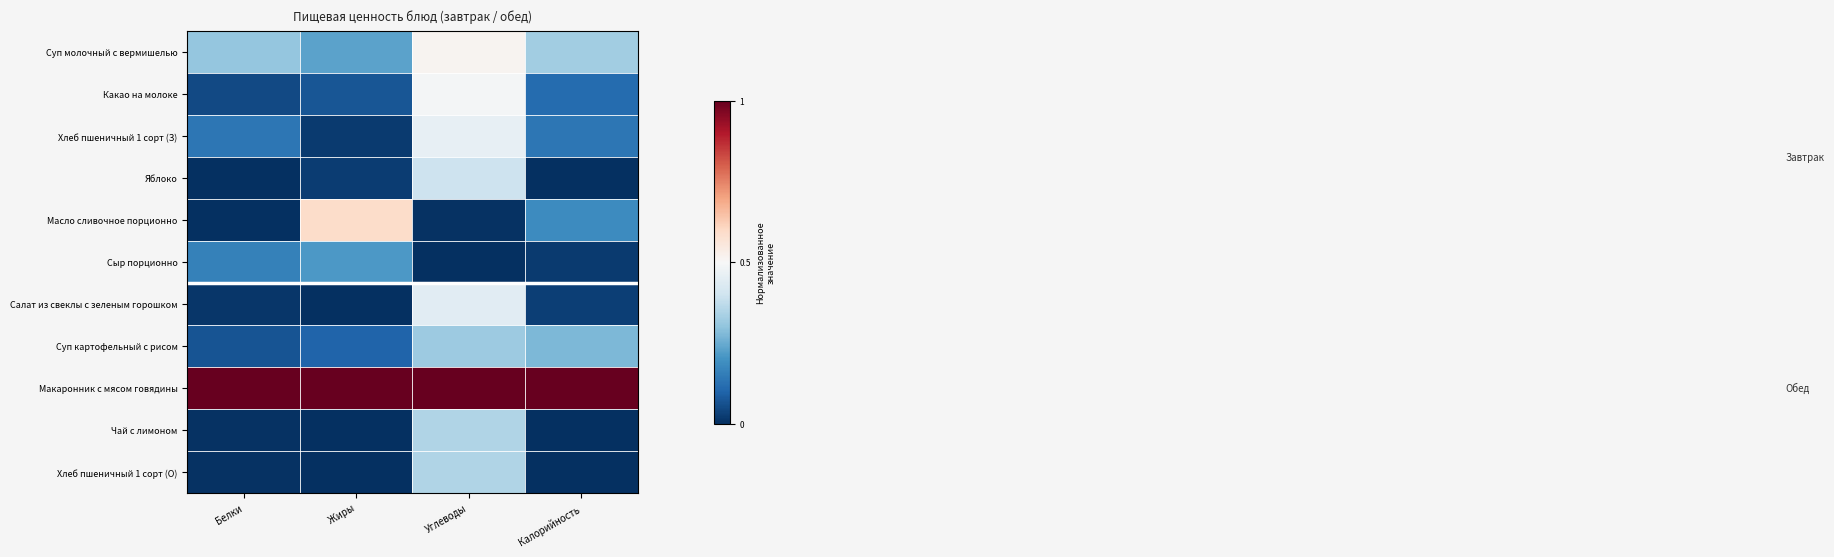

Between Углеводы and Жиры, which is larger?

Углеводы